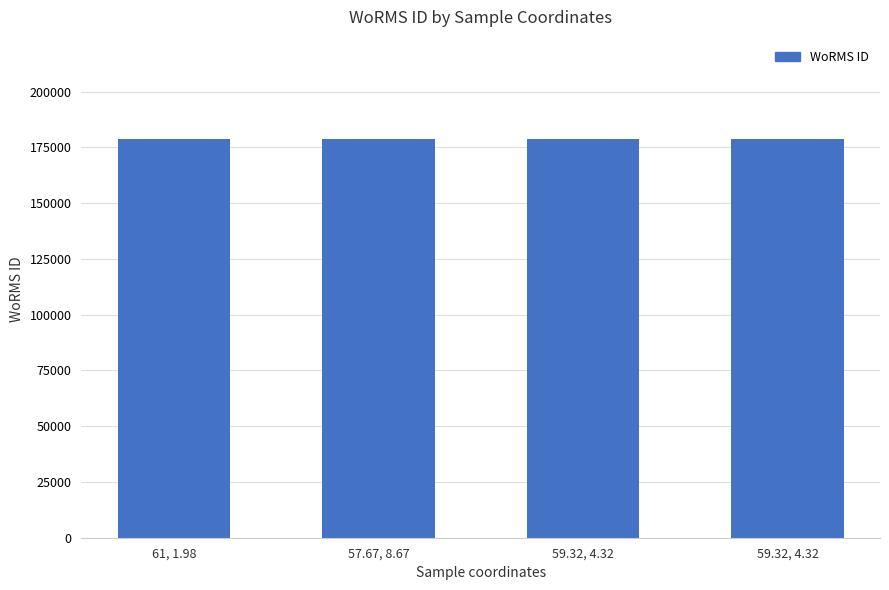

How many values are below 178628?

2